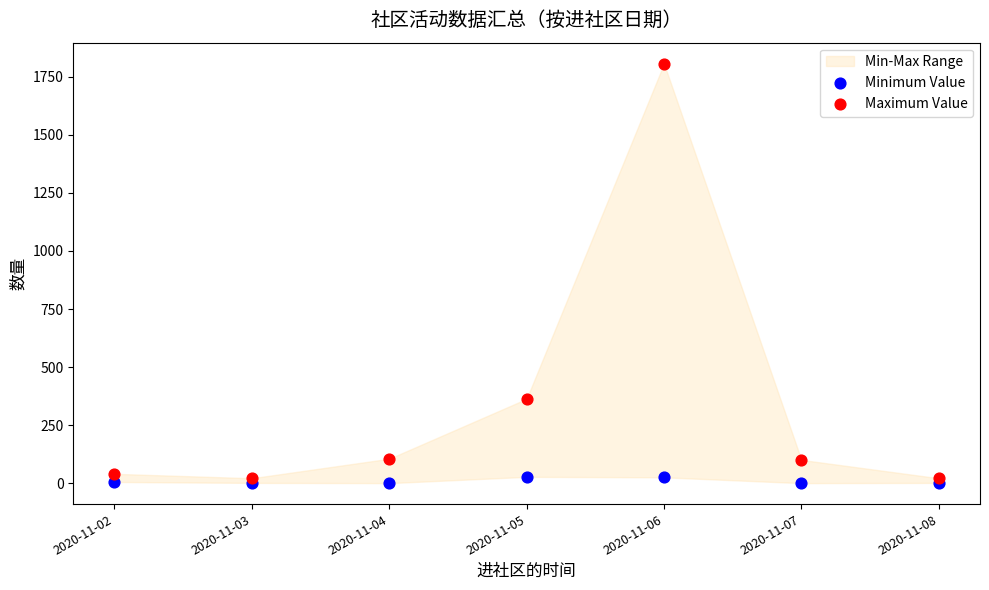

Across all series, what Y value is closest to 903?

363